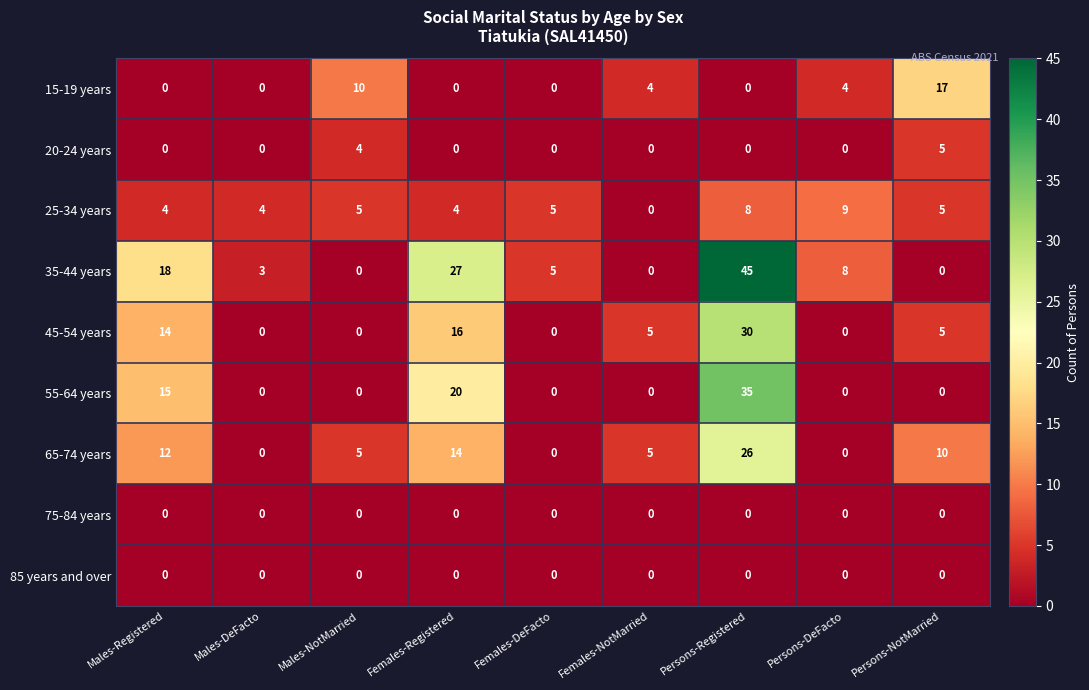

Is it true that 15-19 years equals 0 at Persons-Registered?

True